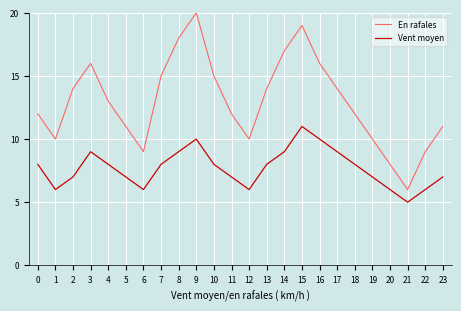

Where is the first local minimum for En rafales?

1